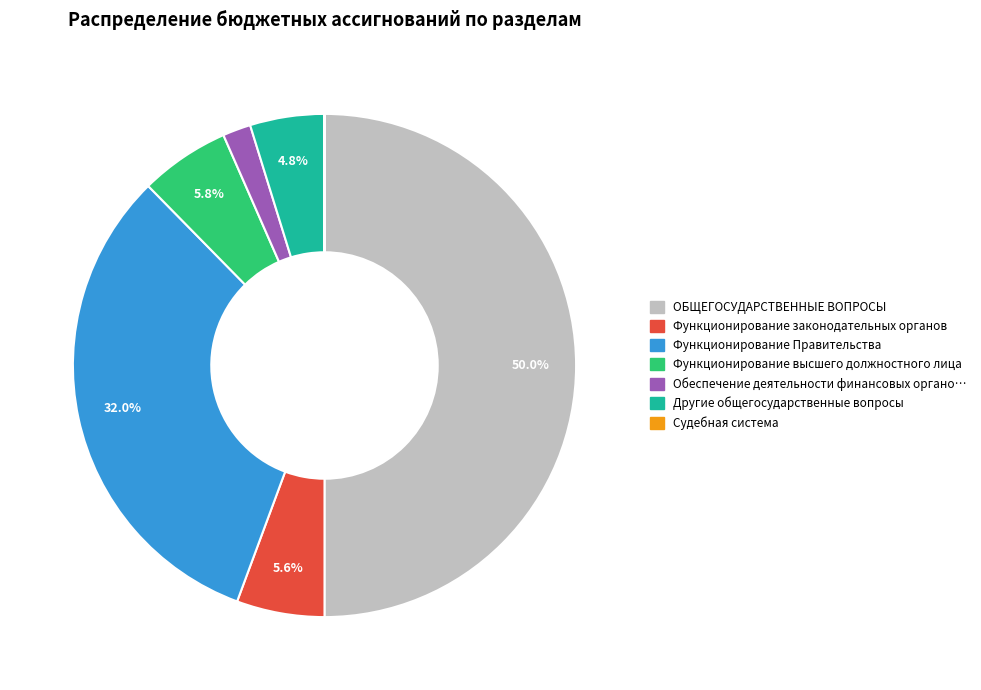

How many segments does this pie chart have?

7